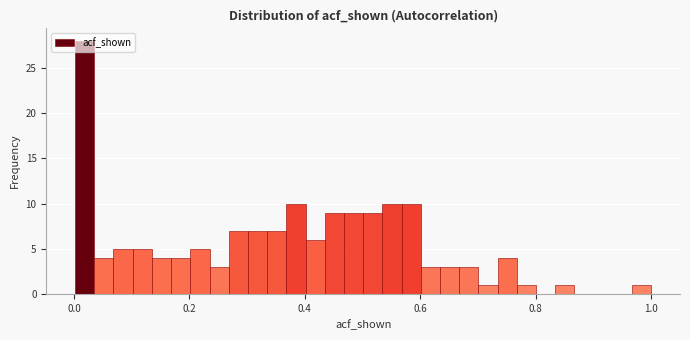

Around what value on the x-axis is the tallest bar? Give the approximate position of its centre, as read against the axis.

0.02